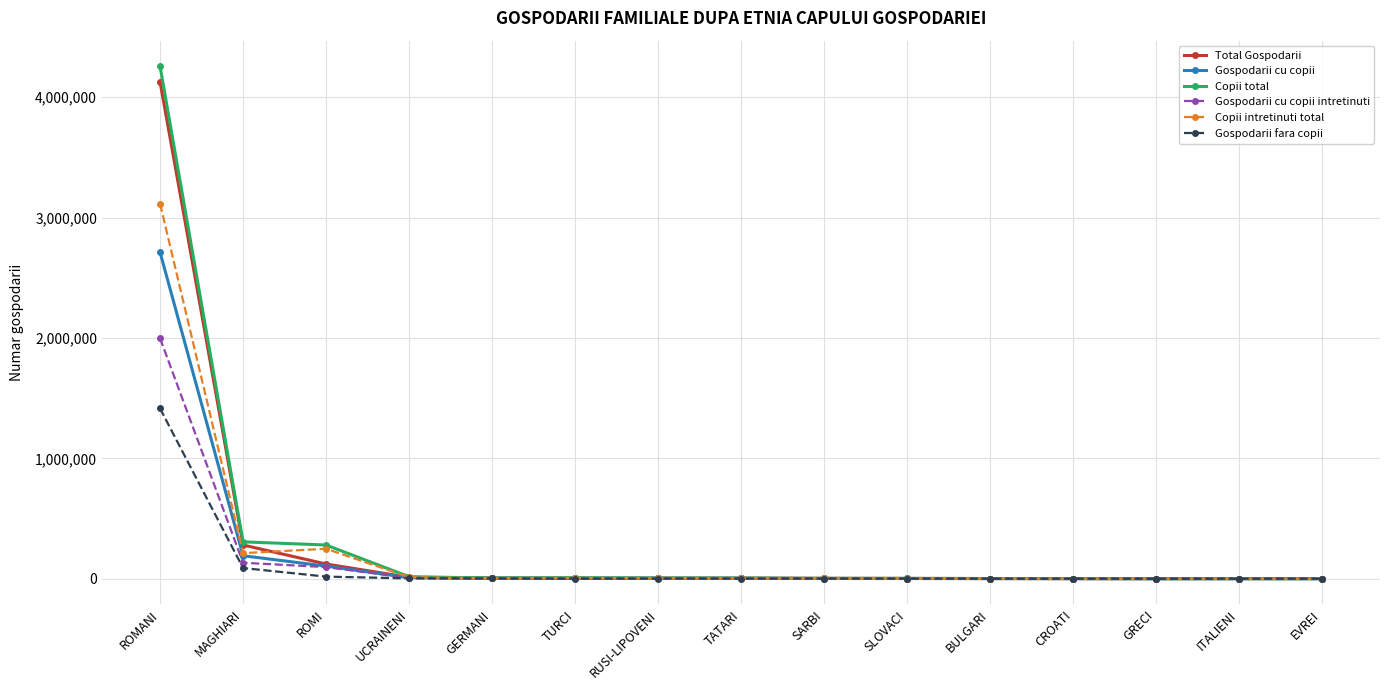

What is the greatest value displayed?

4256704